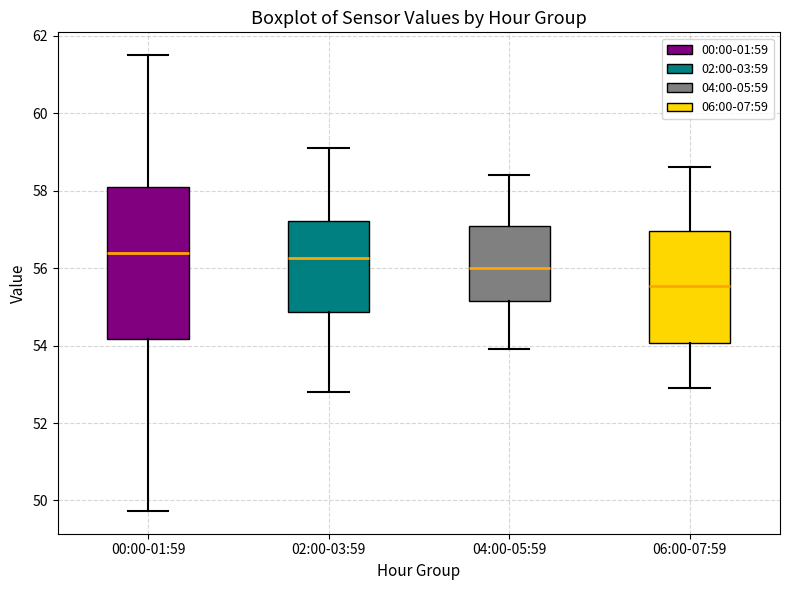

Where does the median line of the box for 02:00-03:59 sit on the y-axis? The values are not printed on the chart, so give them approximately, as read against the axis.

56.2